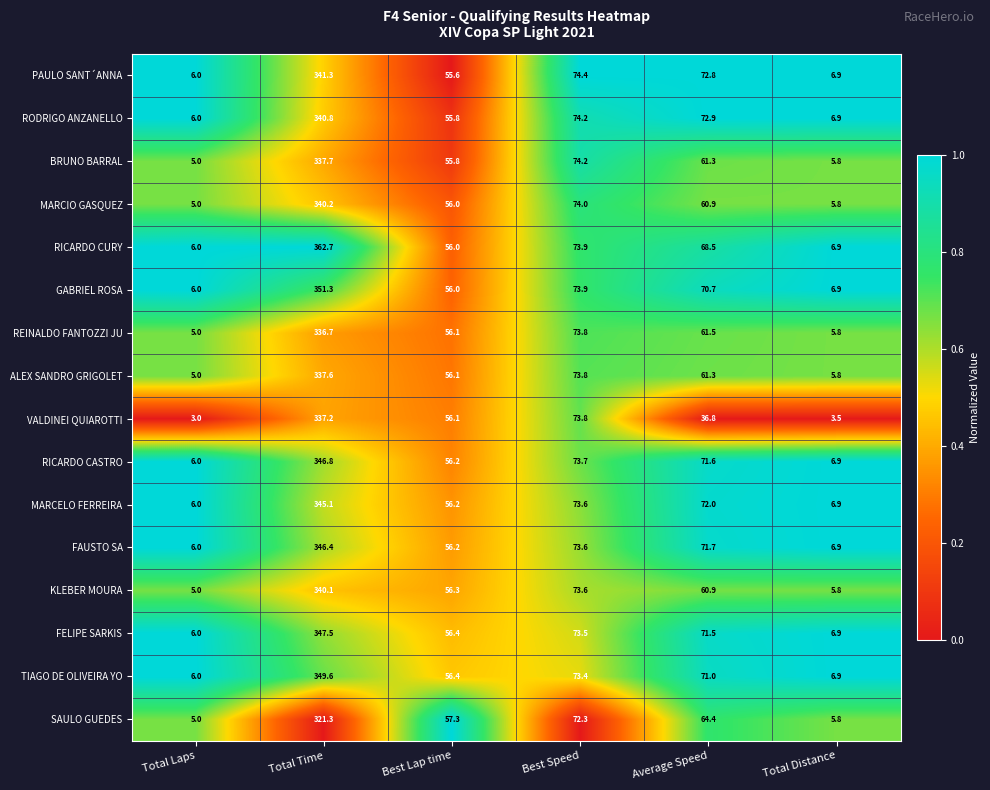

At which category is the sum across all series the highest?

Total Time